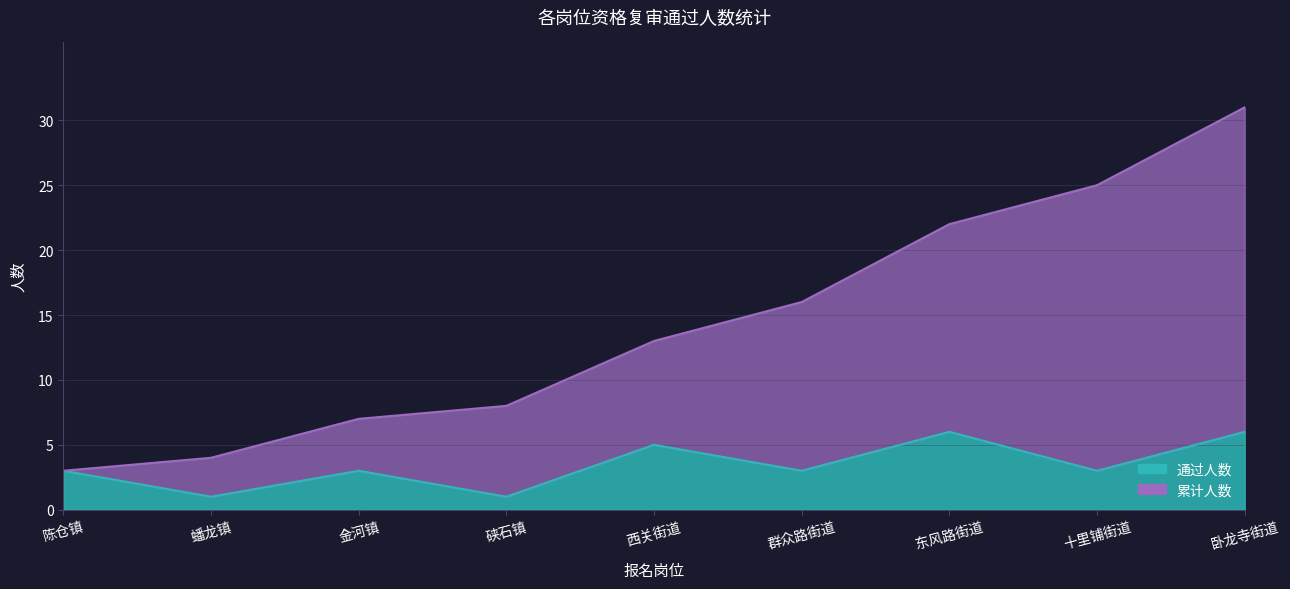

At which label does 通过人数 first exceed 3?

西关街道